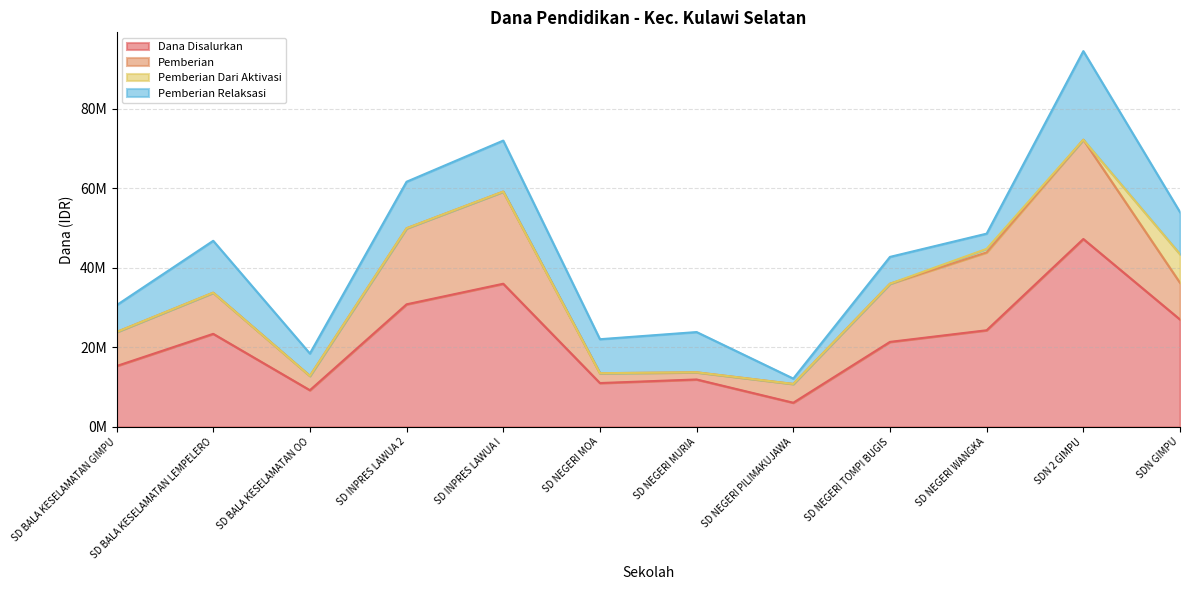

At which label does Dana Disalurkan first exceed 23400000?

SD INPRES LAWUA 2